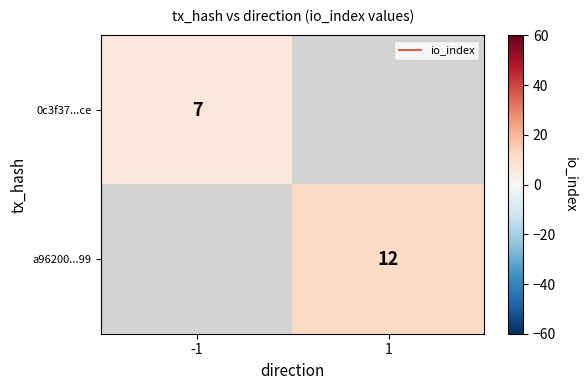

True or false: 0c3f37...ce has a value of 7.0 at -1.

True